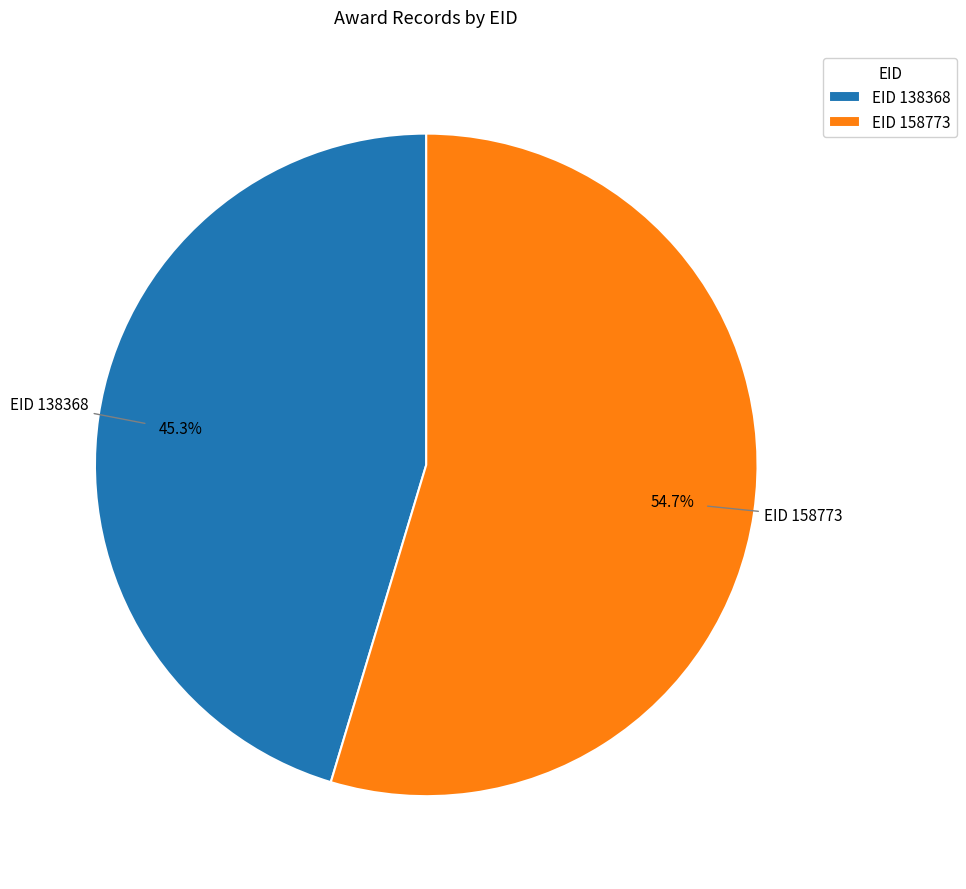

Do EID 158773 and EID 138368 together represent more than half of the pie?

Yes